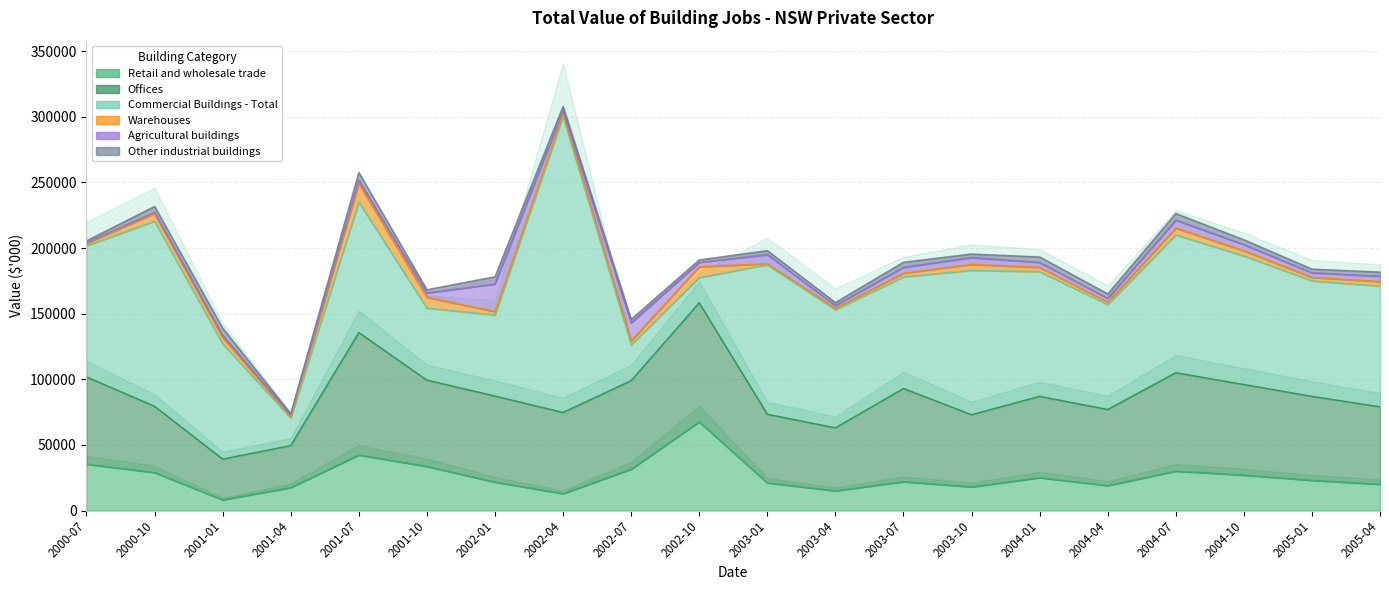

How many data points in Retail and wholesale trade are less than 23000?

10